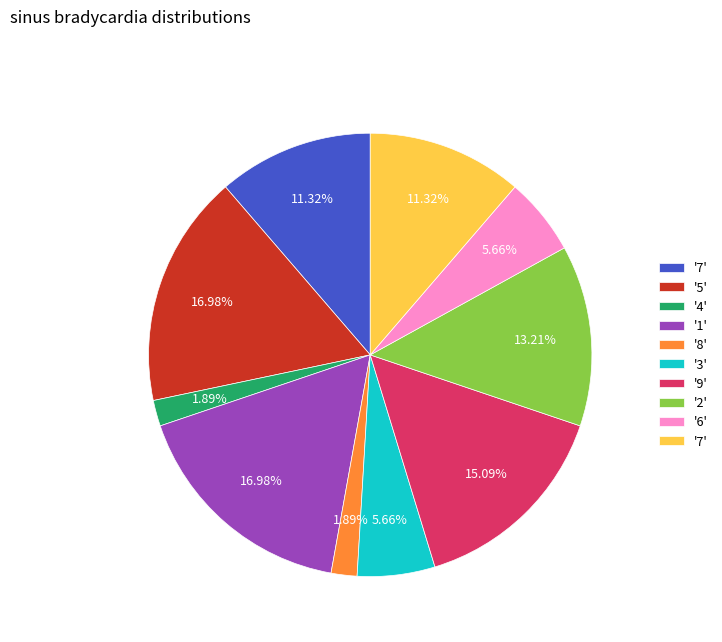

Does any single category account for the majority?

No